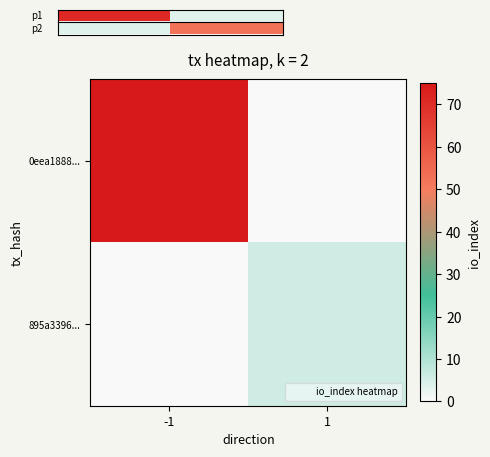

At which label does 895a3396... reach its peak?

1